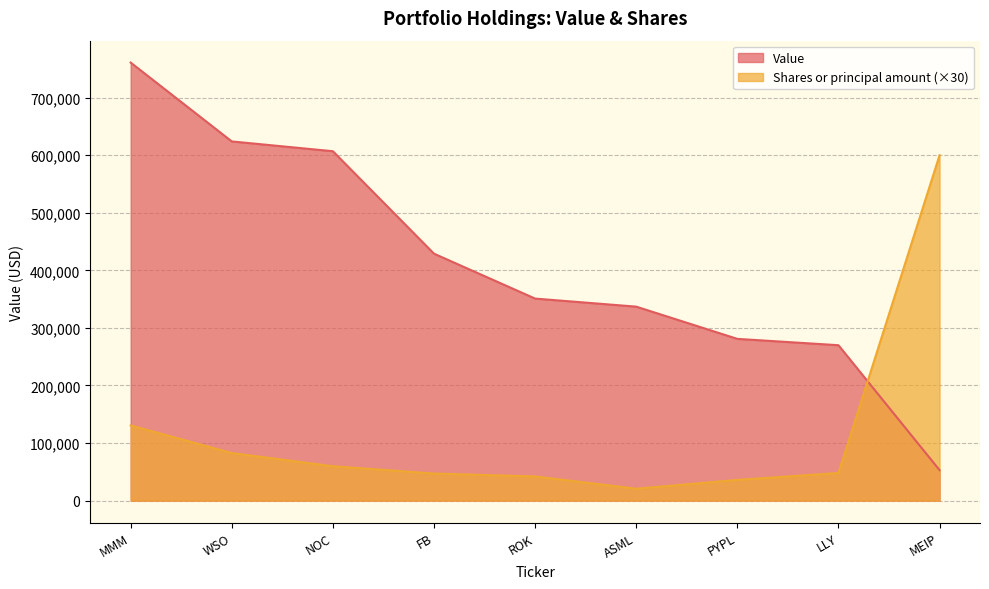

Which series has the largest range (max minus min)?

Value